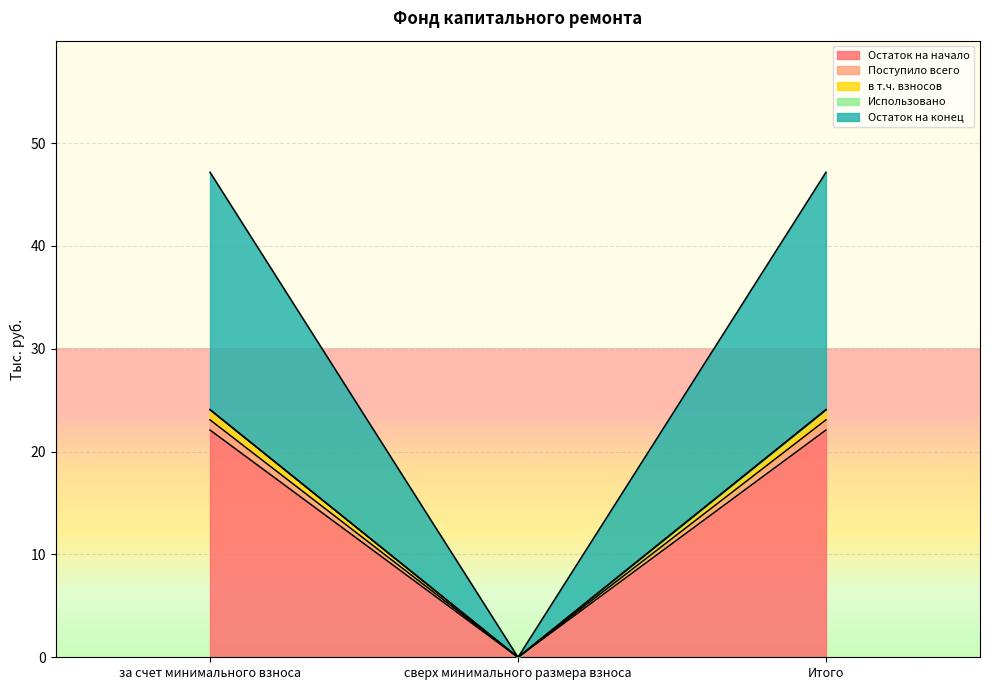

What position from the left is за счет минимального взноса?

1